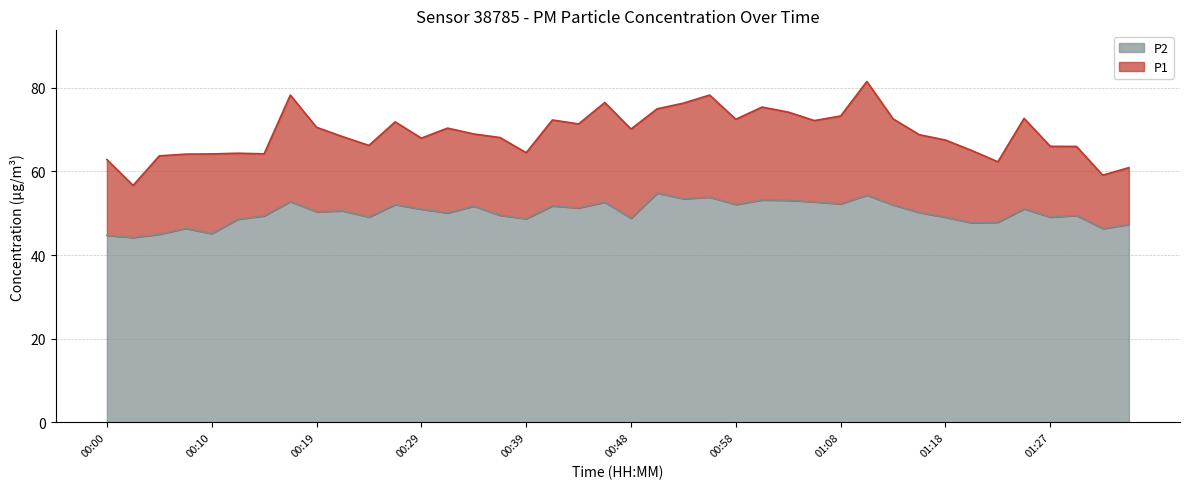

Rank the series at 01:32 from highest to lowest value.

P1, P2